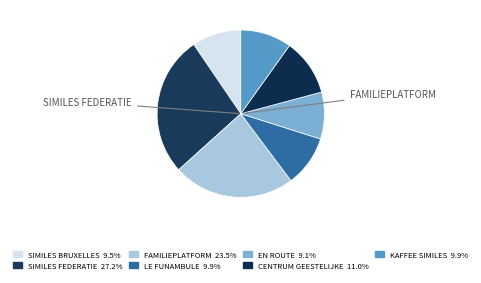

Count the number of slices in the pie.

7